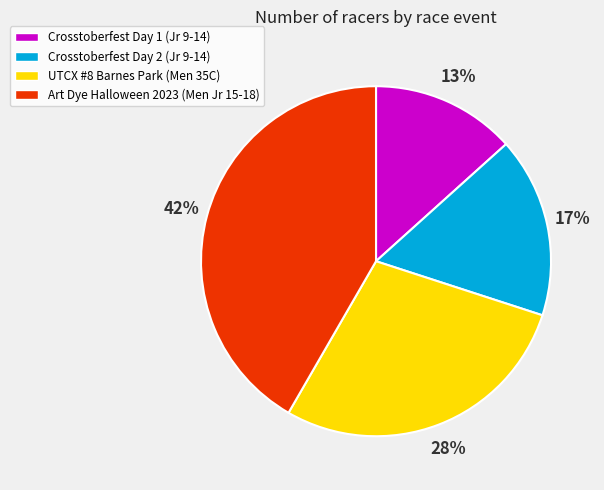

Rank the categories by value from highest to lowest.

Art Dye Halloween 2023 (Men Jr 15-18), UTCX #8 Barnes Park (Men 35C), Crosstoberfest Day 2 (Jr 9-14), Crosstoberfest Day 1 (Jr 9-14)